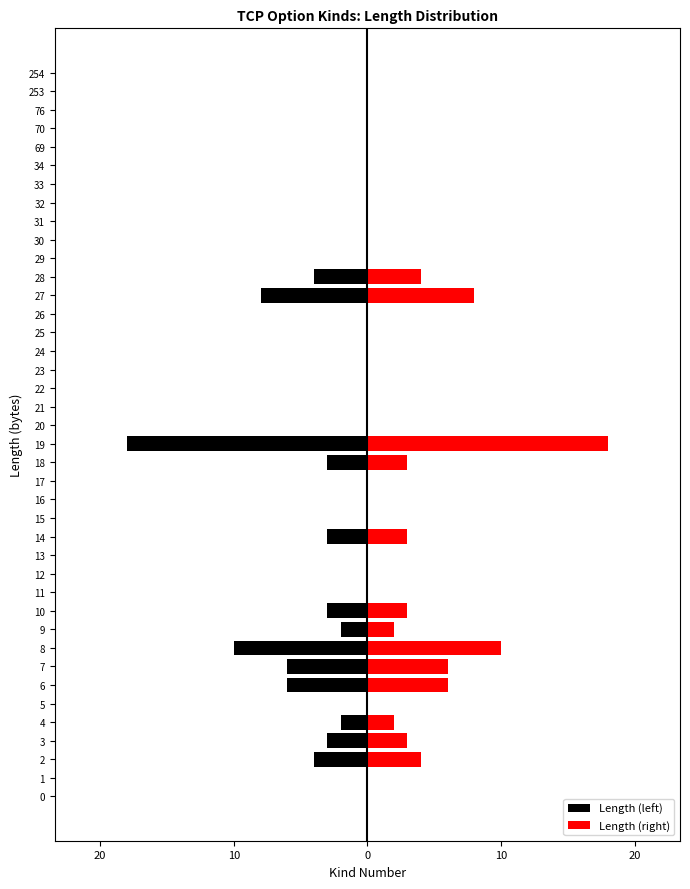

What is the difference between the second highest and second lowest values in the Length (right) series?

10